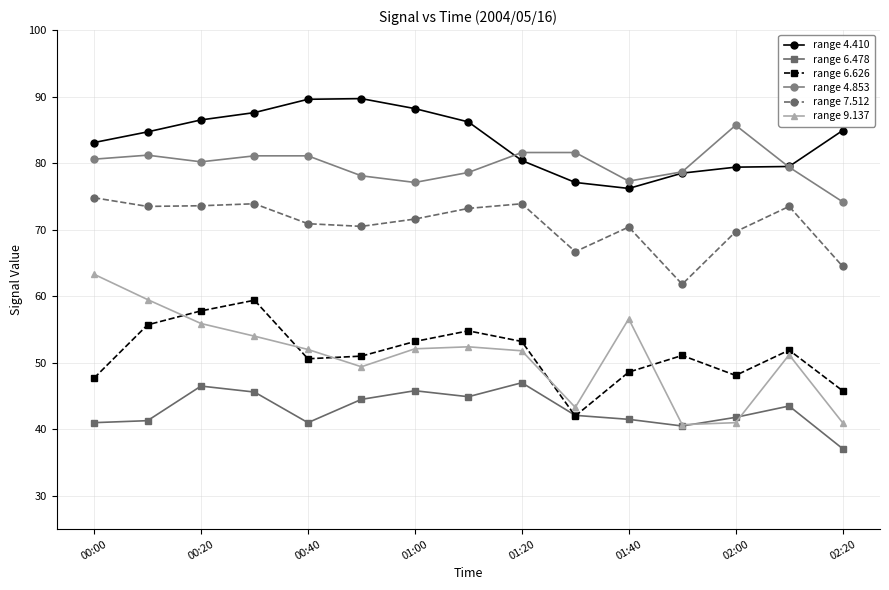

How many lines are shown in the chart?

6